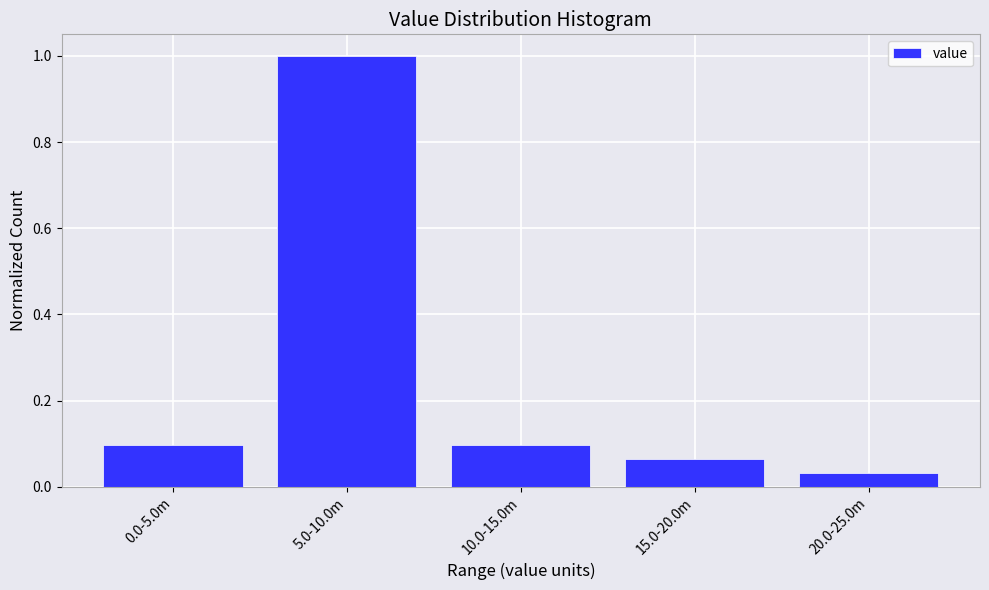

What position from the left is 5.0-10.0m?

2